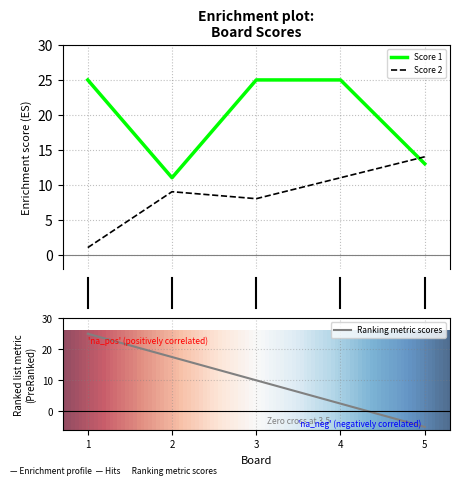

Reading left to right, extract all data points from this chart.

Score 1: 1=25	2=11	3=25	4=25	5=13
Score 2: 1=1	2=9	3=8	4=11	5=14